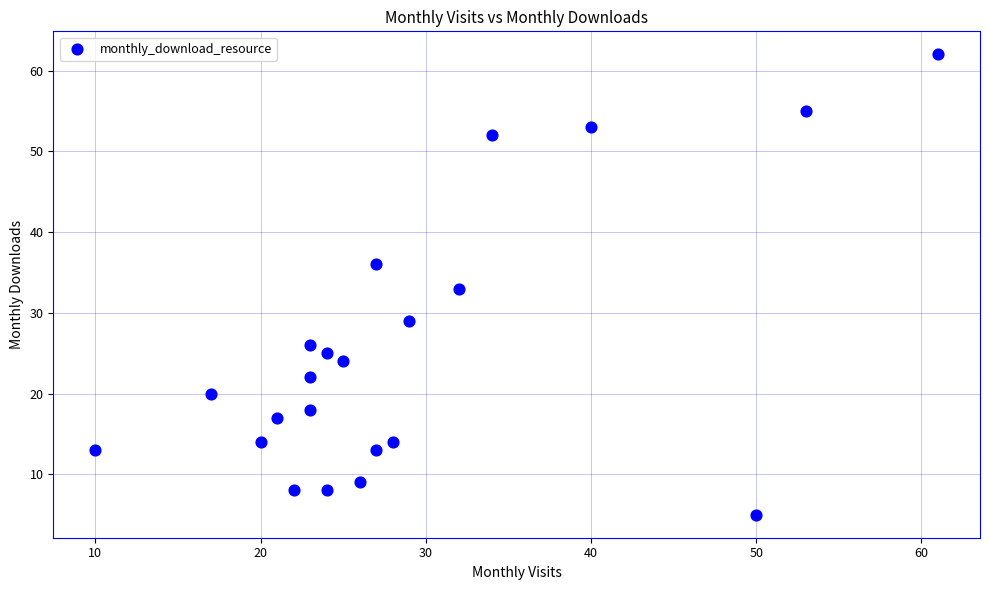

What is the range of Y values (max minus min)?

57